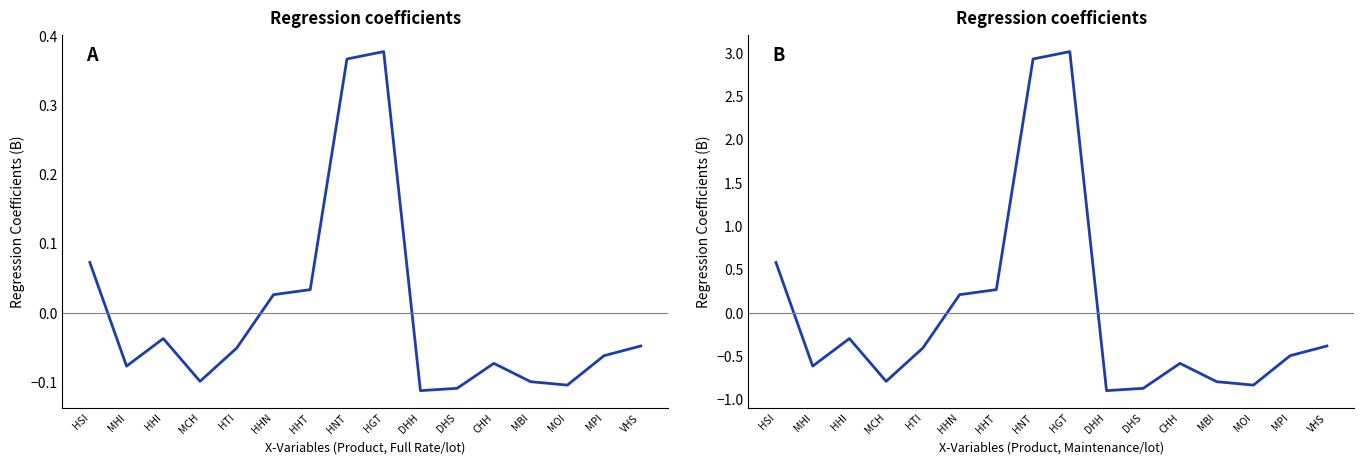

List the labels in order of Initial Margin (HK$) value, smallest first.

DHH, DHS, MOI, MBI, MCH, MHI, CHH, MPI, HTI, VHS, HHI, HHN, HHT, HSI, HNT, HGT